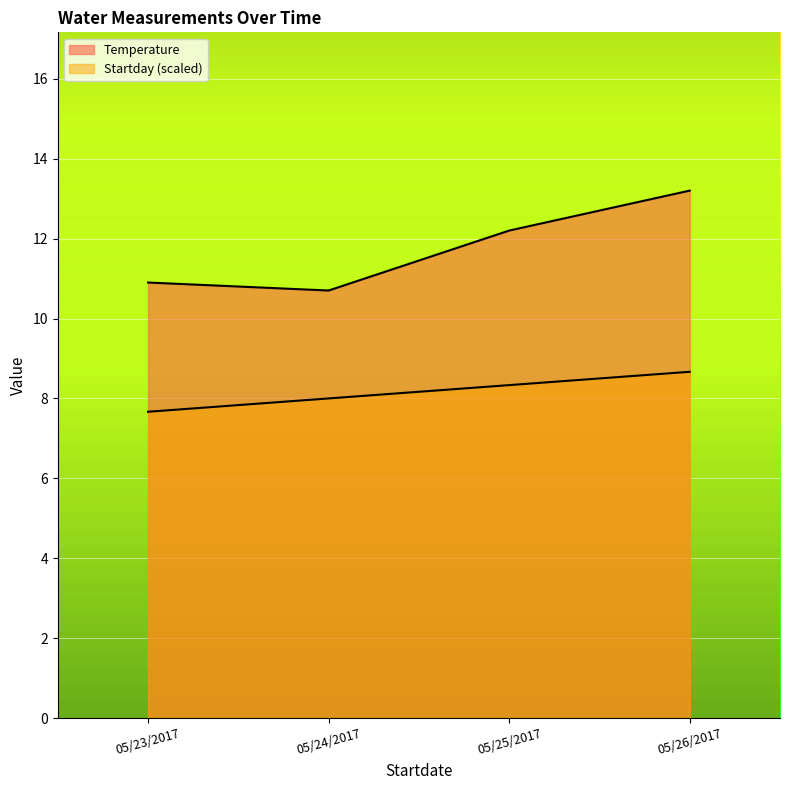

True or false: Startday and Temperature cross at least once.

False